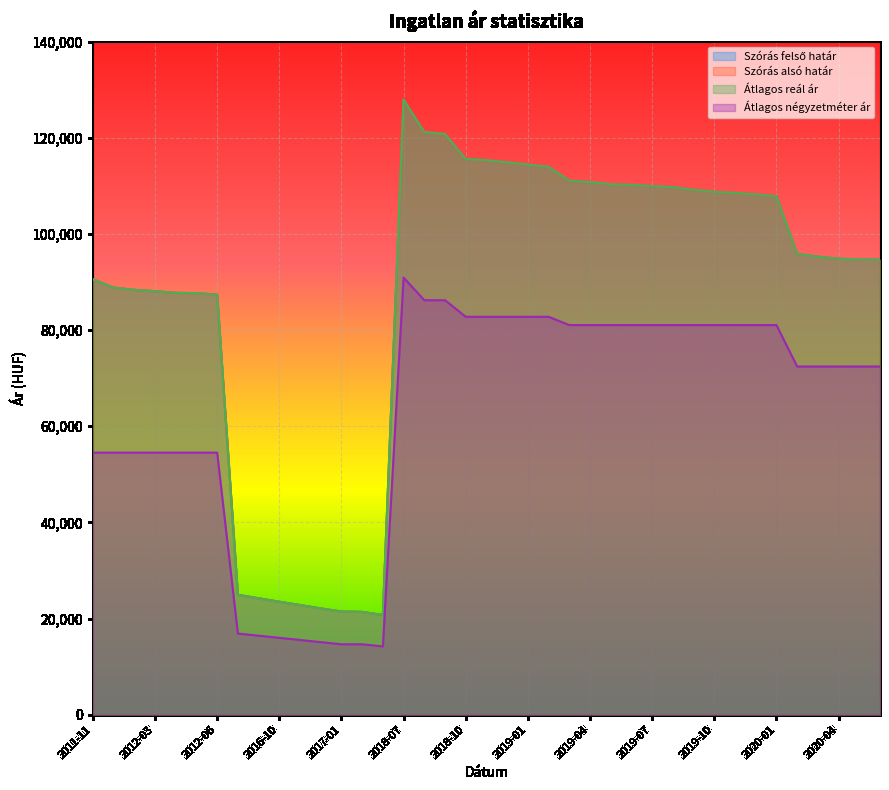

In Átlagos reál ár, how many points are higher than both neighbors (excluding endpoints)?

1